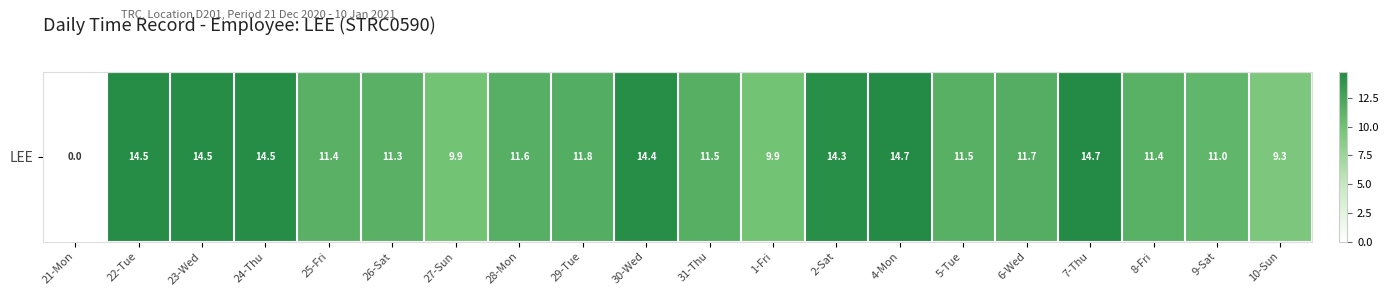

List the labels in order of value, largest first.

7-Thu, 4-Mon, 22-Tue, 24-Thu, 23-Wed, 30-Wed, 2-Sat, 29-Tue, 6-Wed, 28-Mon, 31-Thu, 5-Tue, 8-Fri, 25-Fri, 26-Sat, 9-Sat, 27-Sun, 1-Fri, 10-Sun, 21-Mon